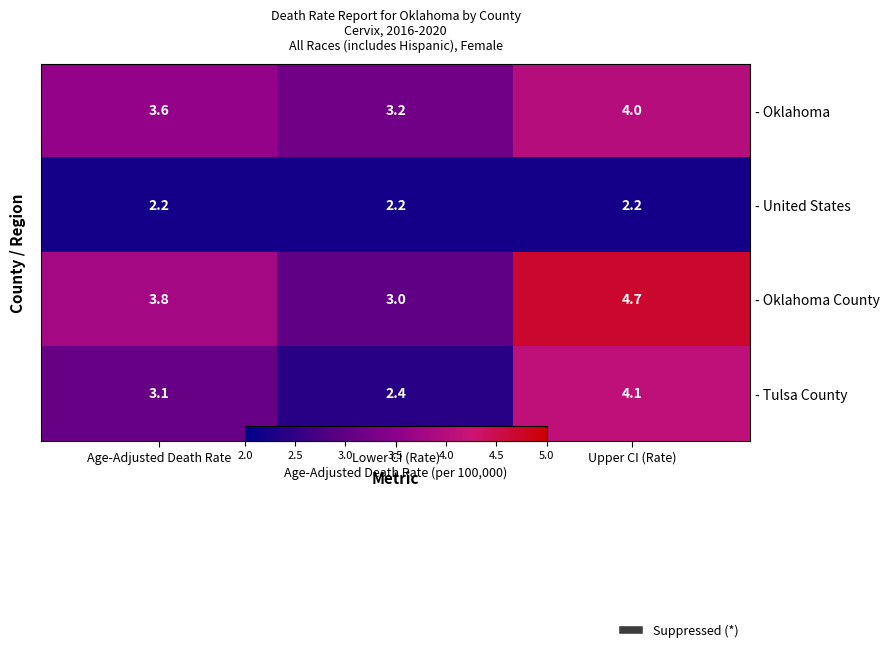

Between Age-Adjusted Death Rate and Lower CI (Rate), which series saw the biggest shift?

- Oklahoma County